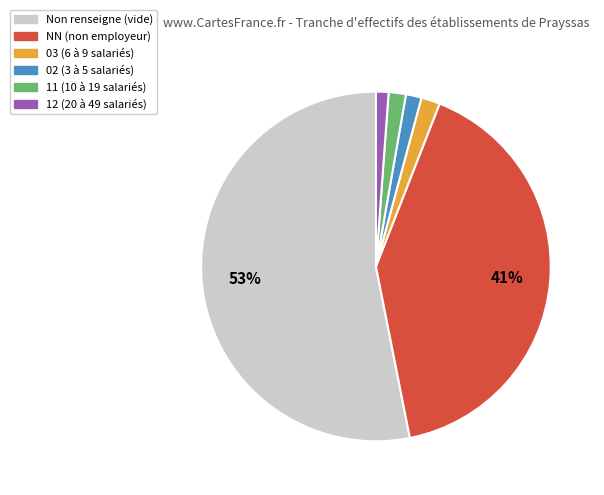

To the nearest percent, what percentage of the pie is Non renseigne (vide)?

53%